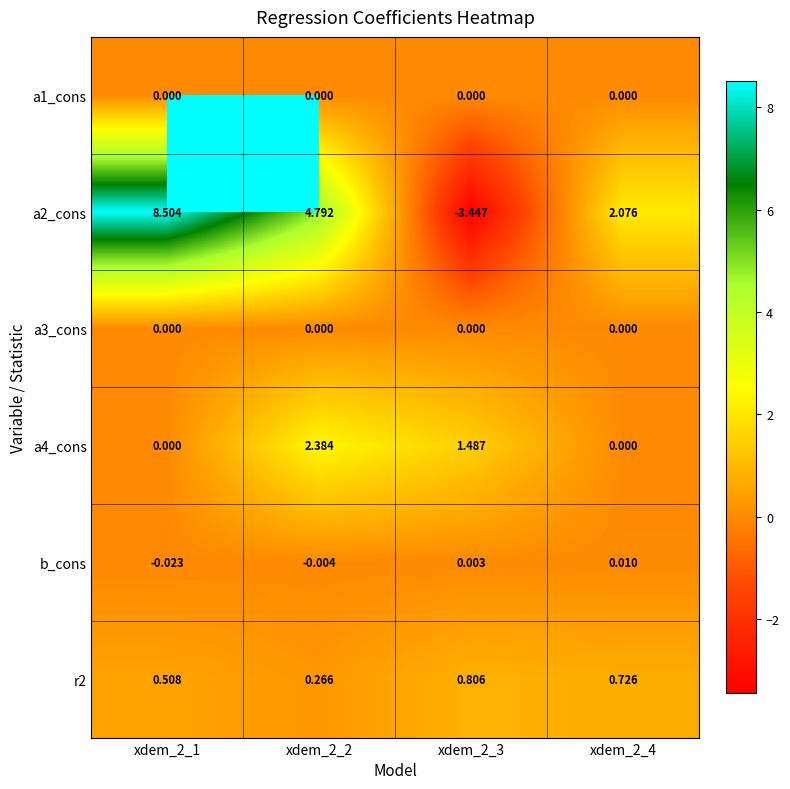

How many values in the a2_cons series exceed 4?

2